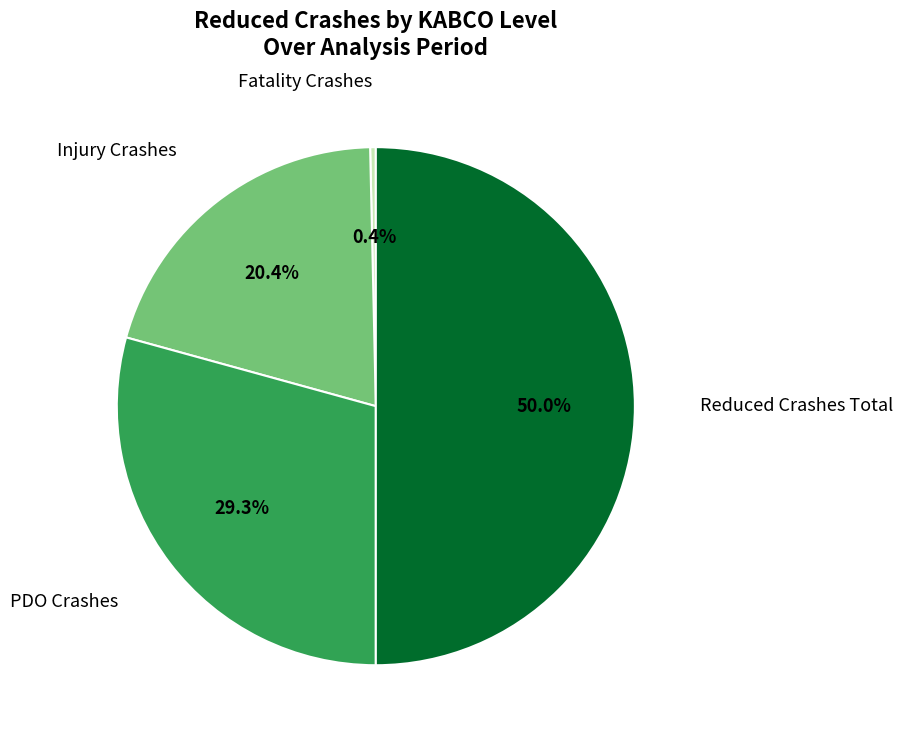

To the nearest percent, what is the average slice percentage?

25%